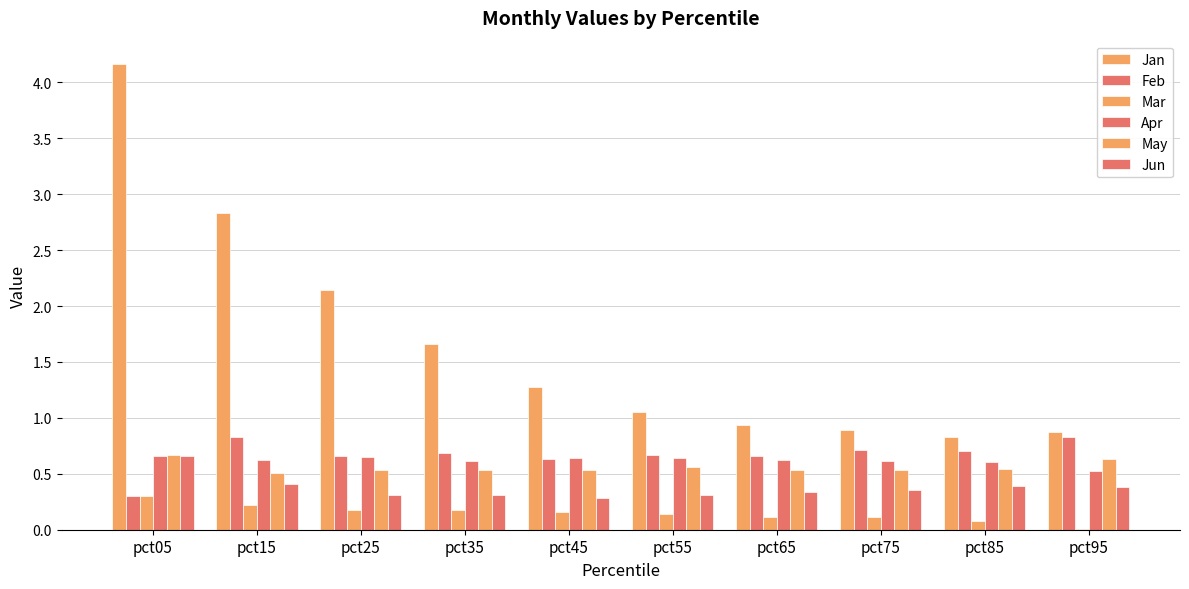

At which label does May reach its peak?

pct05